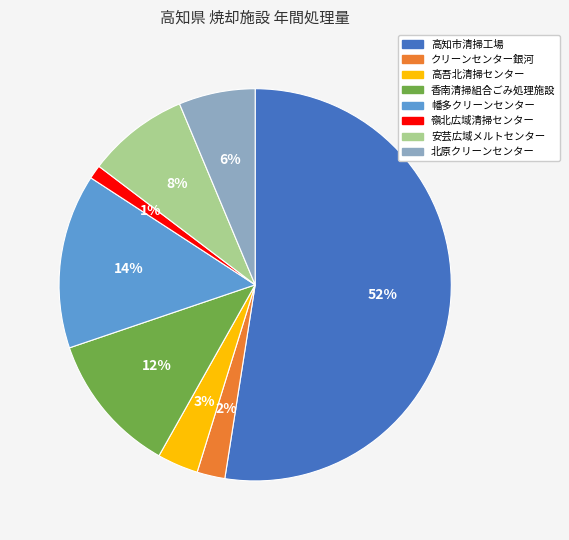

True or false: 北原クリーンセンター accounts for 6% of the total.

True